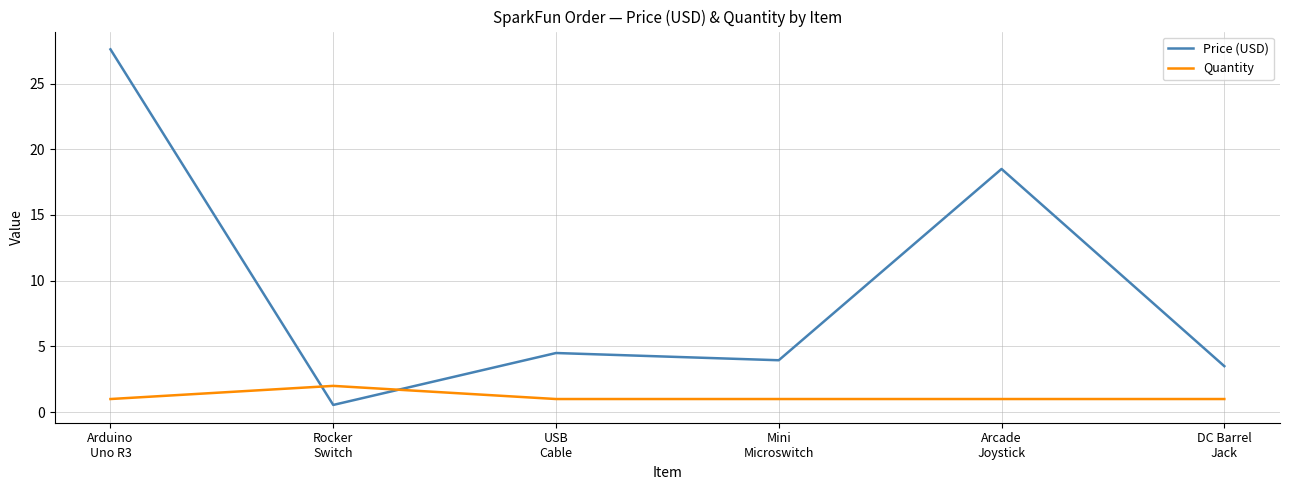

List the series in order of their overall mean, highest first.

Price (USD), Quantity